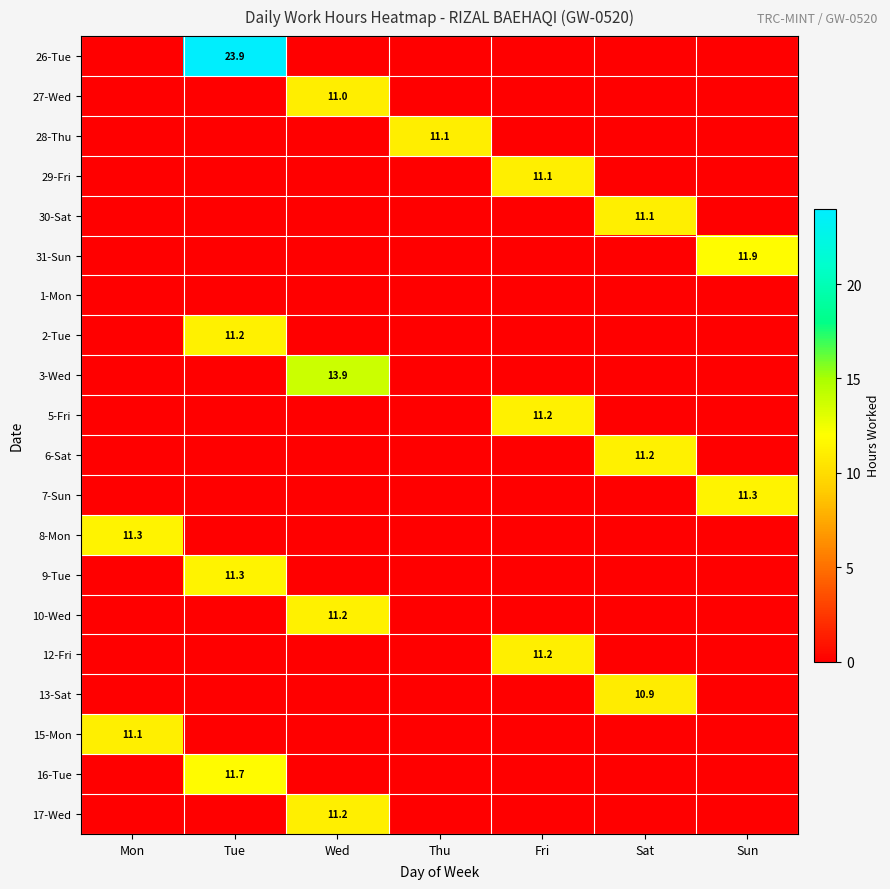

The 30-Sat series shows 11.1 at Sat. True or false?

True